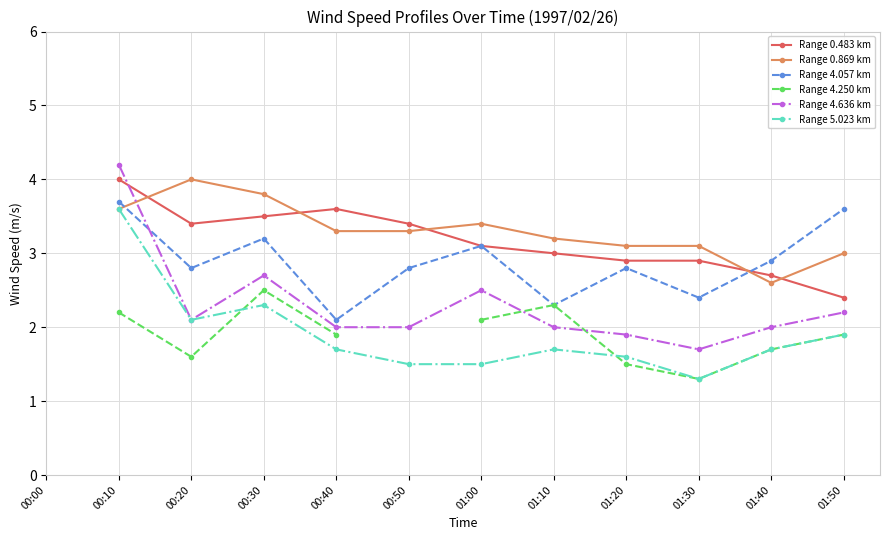

True or false: Range 5.023 km has more than 1 points higher than both neighbors.

True